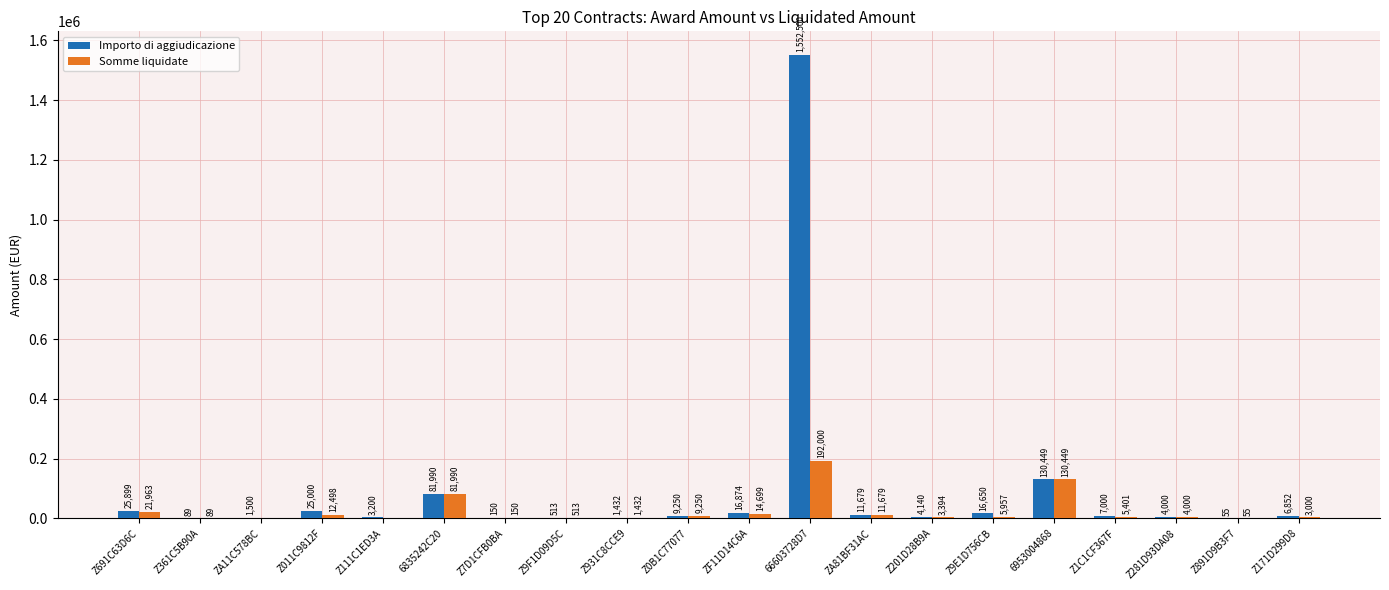

How many values in Somme liquidate are above zero?

18